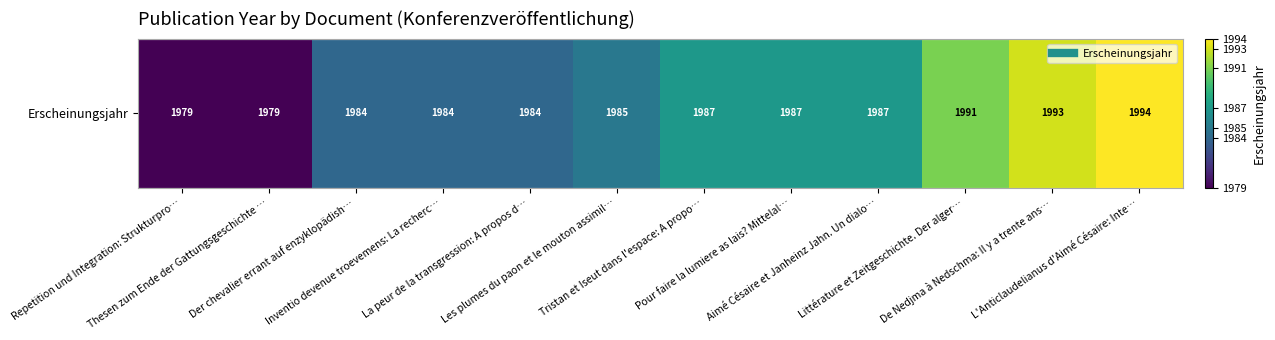

True or false: the data shows 1987 at Aimé Césaire et Janheinz Jahn. Un dialo….

True